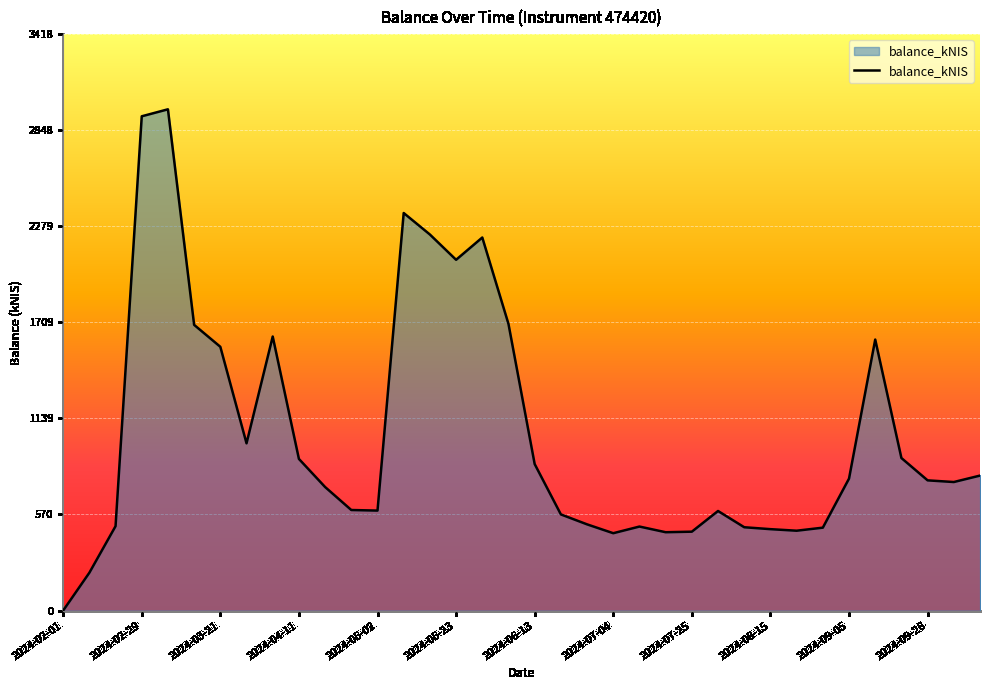

What is the difference between the maximum and minimum values?

2972.3